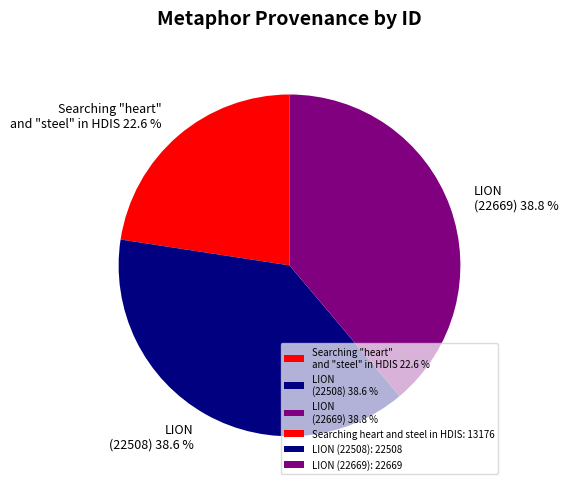

What portion of the pie excludes LION (22669) 38.8 %?

61.2%